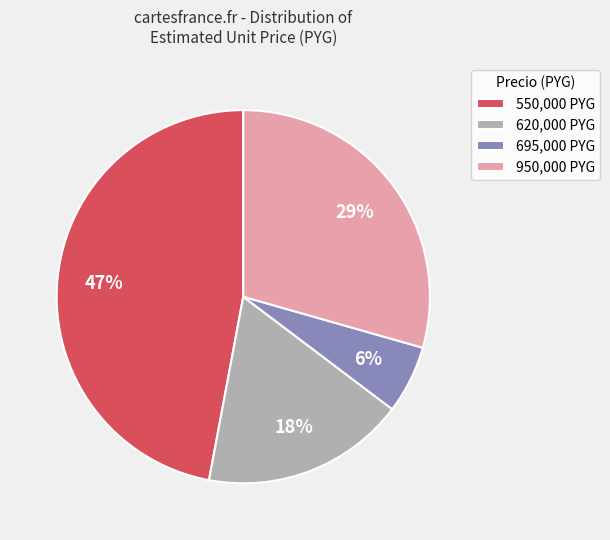

Is the sum of 695,000 PYG and 950,000 PYG greater than half?

No